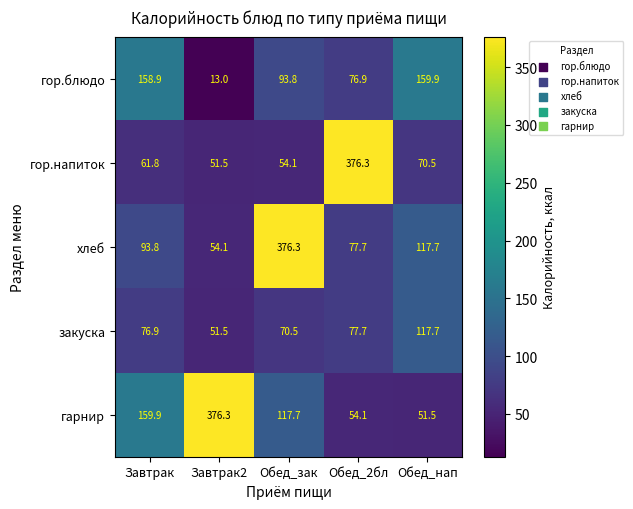

Rank the categories by хлеб value from highest to lowest.

Обед_зак, Обед_нап, Завтрак, Обед_2бл, Завтрак2